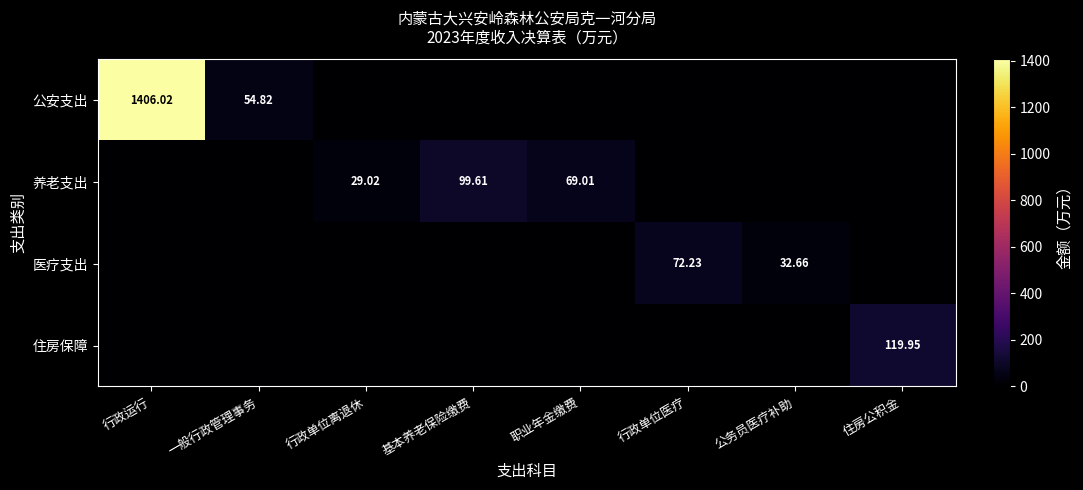

What is the difference between the second highest and second lowest values in the 养老支出 series?

69.0